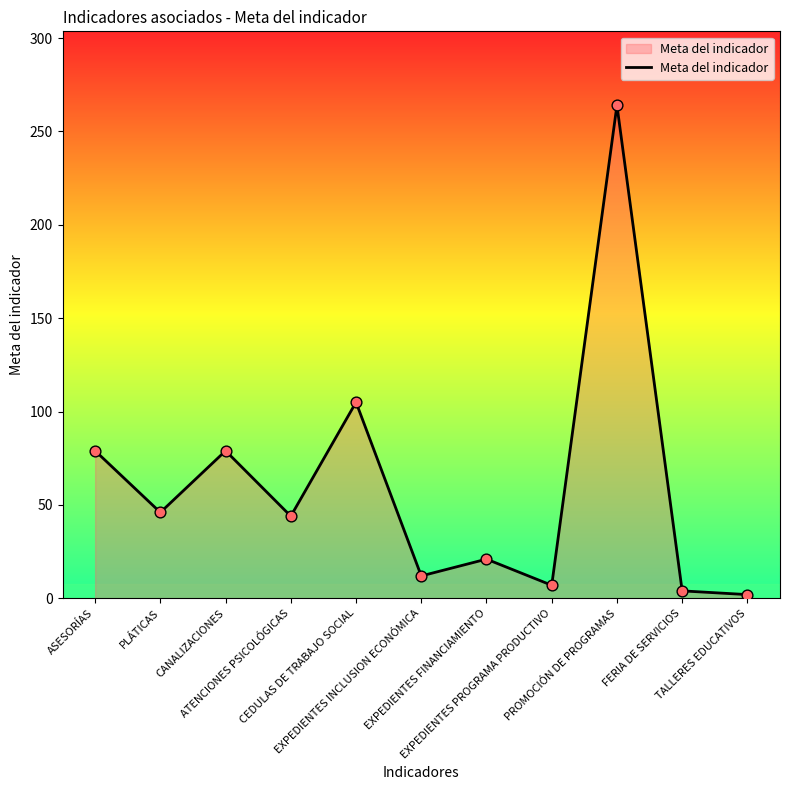

What is the change in value from EXPEDIENTES FINANCIAMIENTO to PROMOCIÓN DE PROGRAMAS?

+243